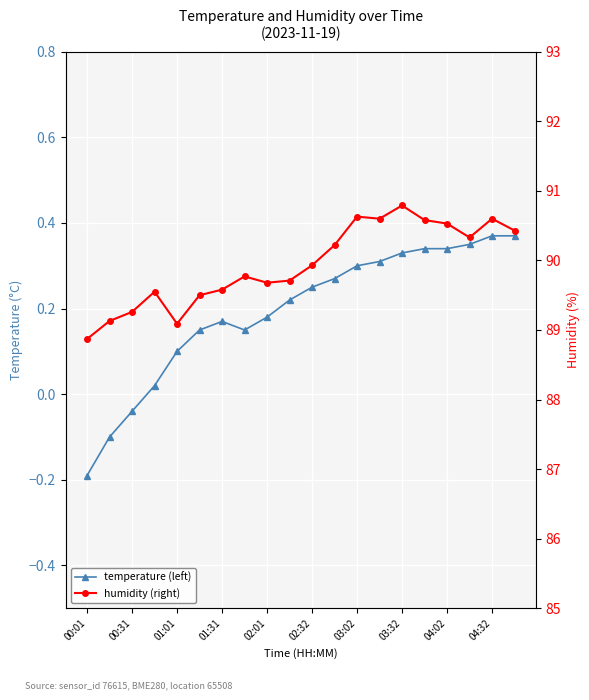

List the series in order of their peak value, highest first.

humidity (right), temperature (left)